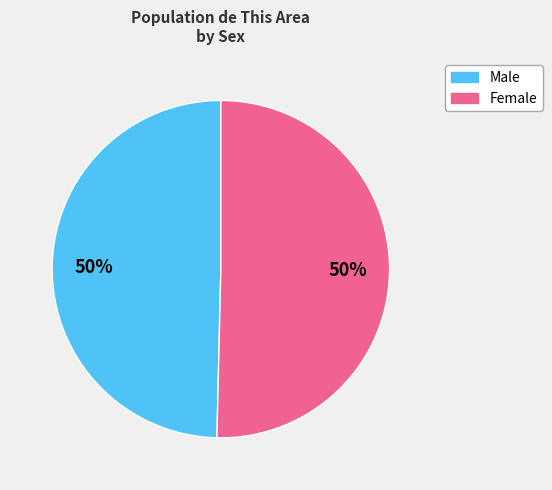

Count the number of slices in the pie.

2